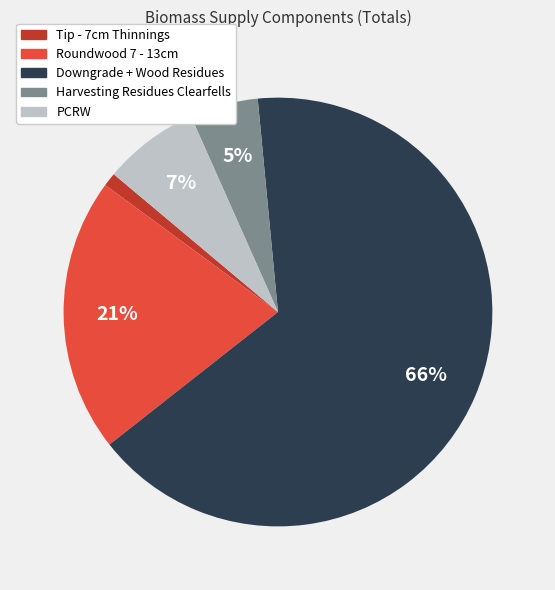

Is the sum of PCRW and Tip - 7cm Thinnings greater than half?

No